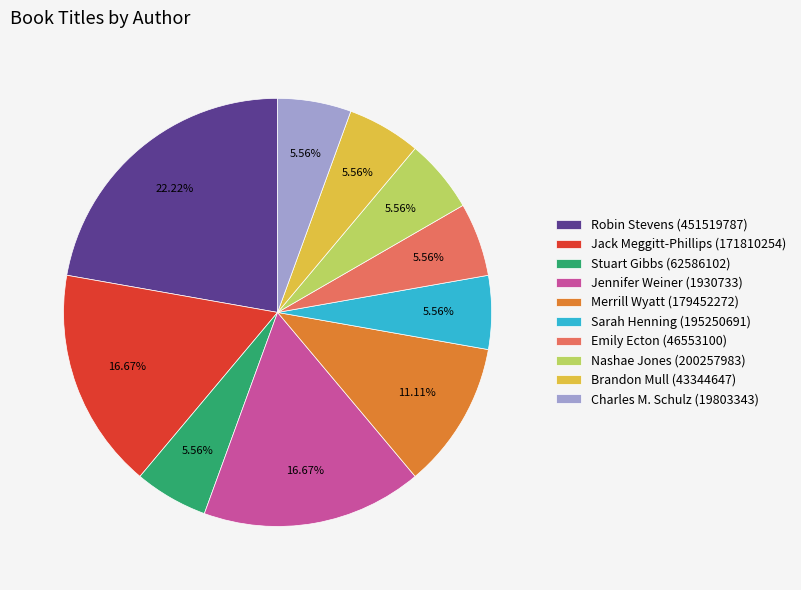

To the nearest percent, what is the average slice percentage?

10%